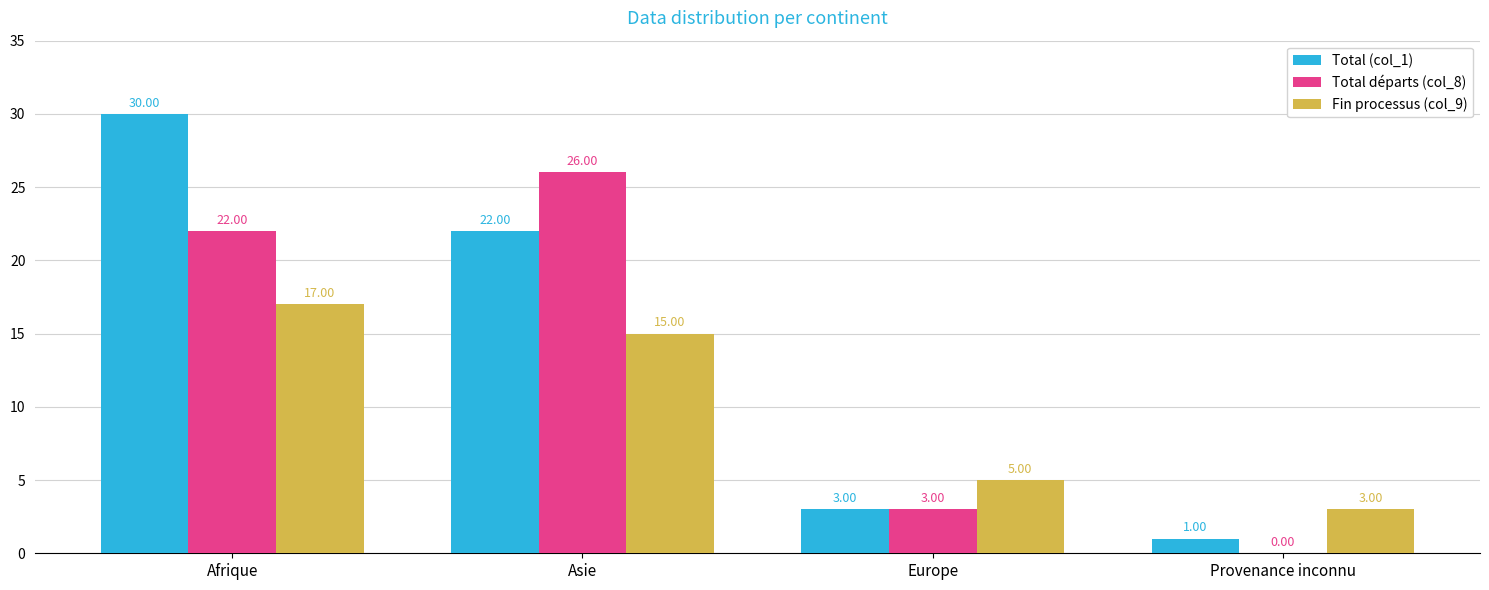

Count the number of categories in the chart.

4